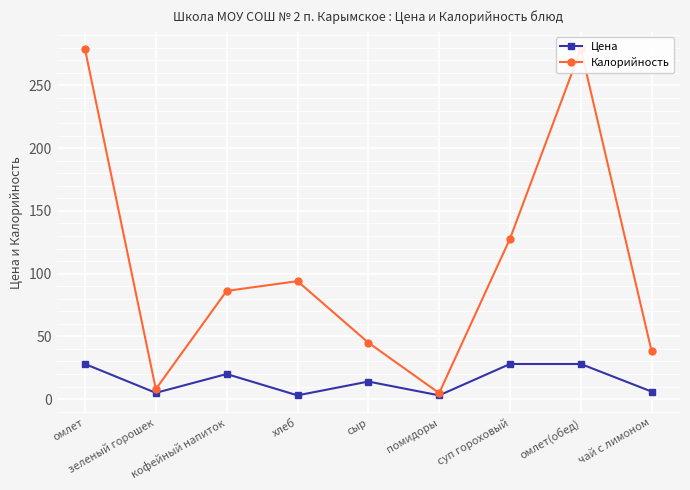

True or false: Калорийность has more than 1 points higher than both neighbors.

True